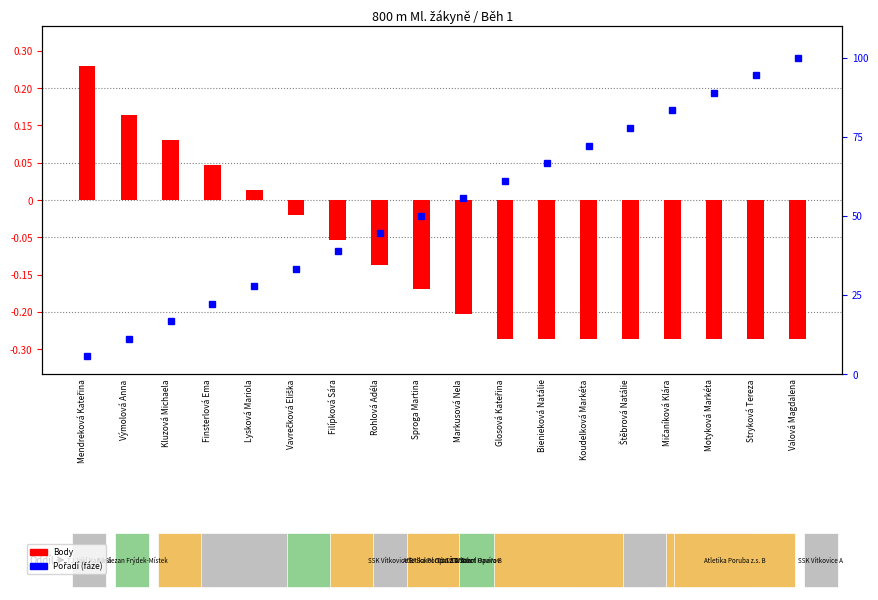

What is the label of the 13th bar from the left?

Koudelková Markéta